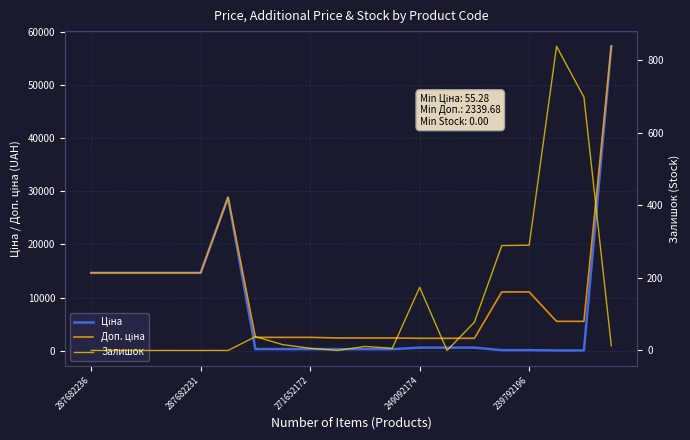

Which has a higher value, 12 or 15?

12